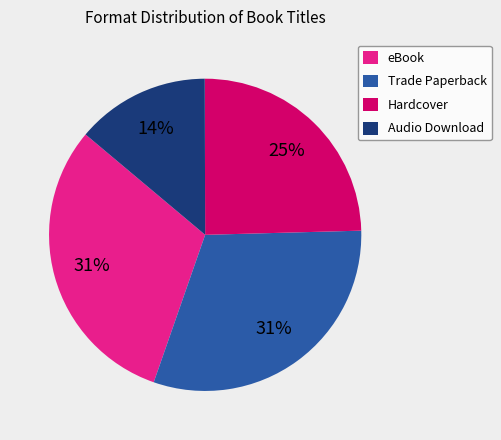

What is the smallest slice in the pie chart?

Audio Download